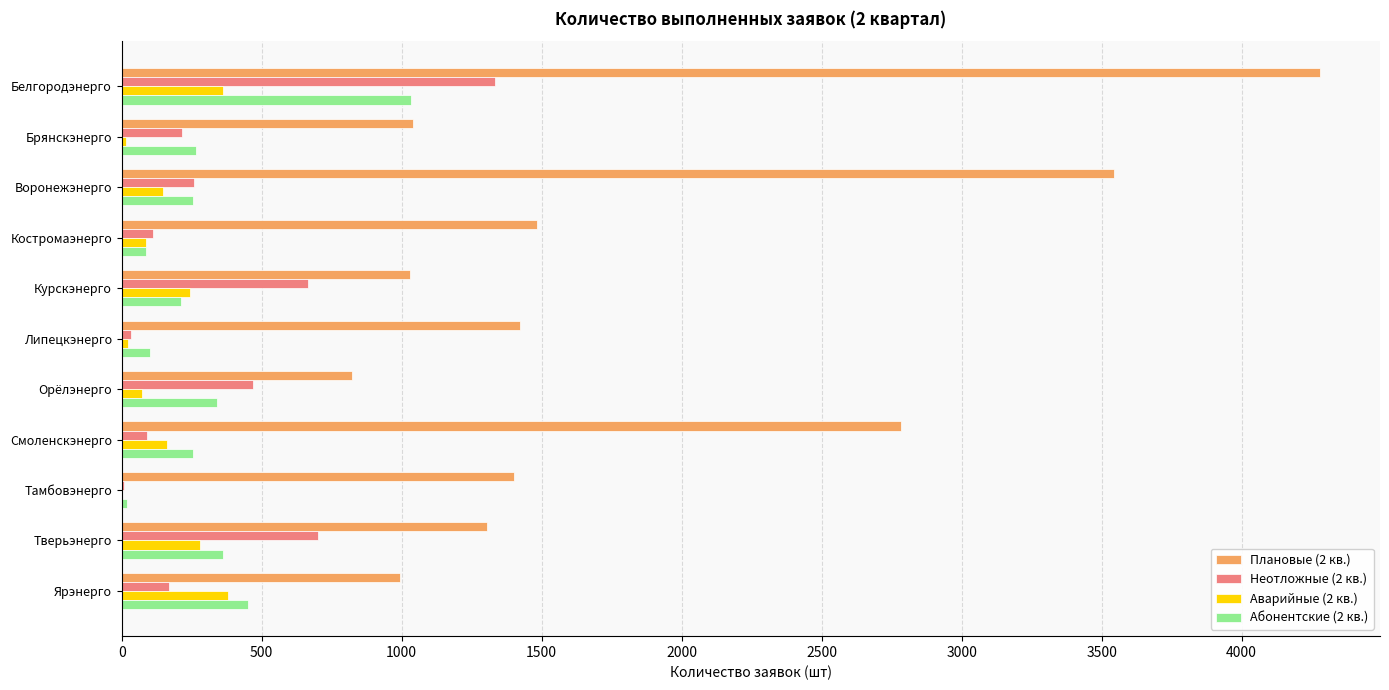

At which category is the sum across all series the highest?

Белгородэнерго